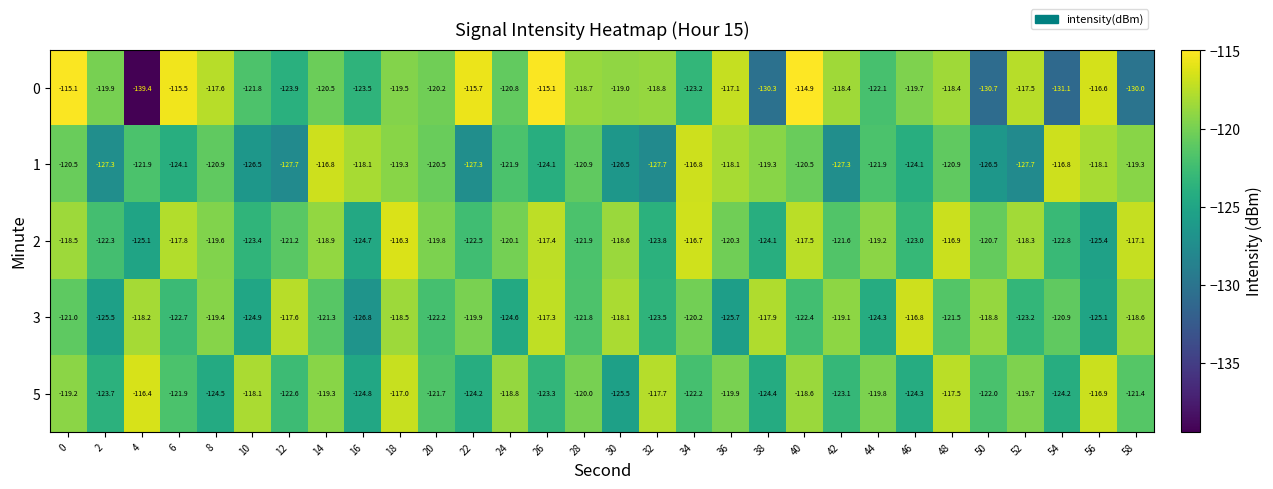

Is it true that 5 equals -44.9 at 4?

False